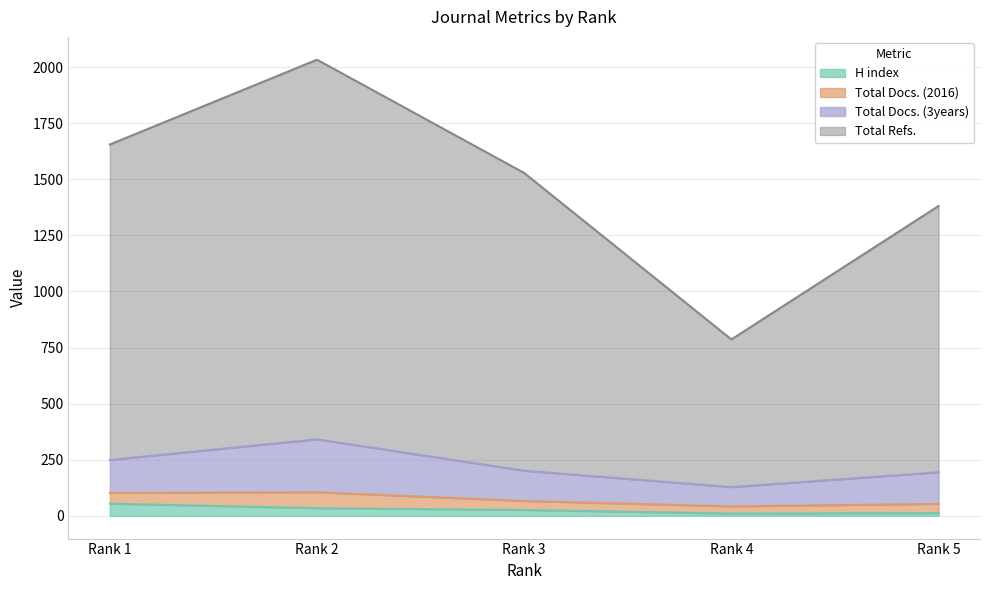

Which series changed the most between Rank 3 and Rank 5?

Total Refs.